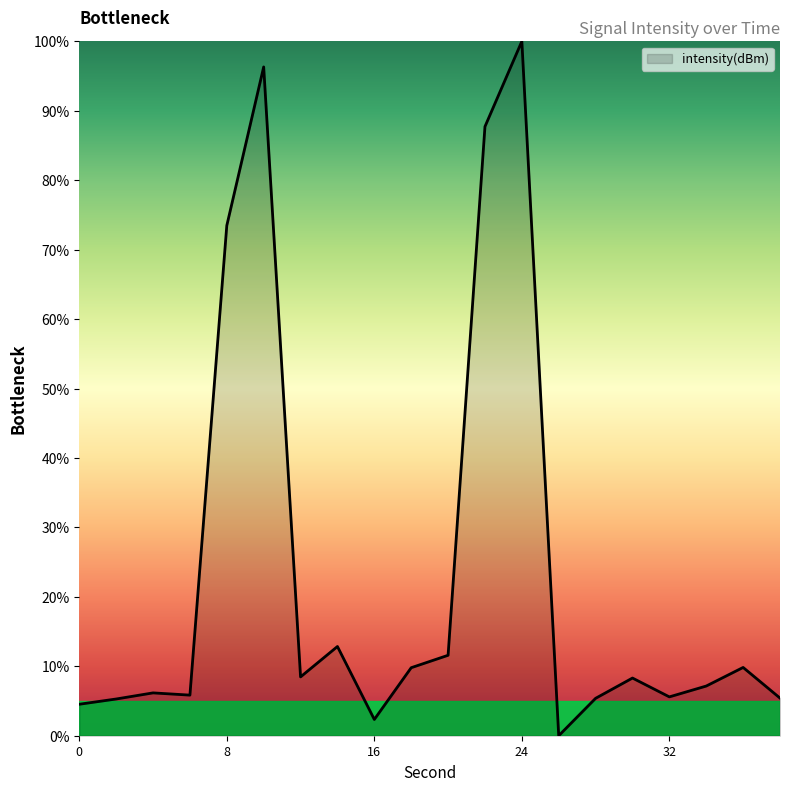

What is the difference between the maximum and minimum values?

100.0